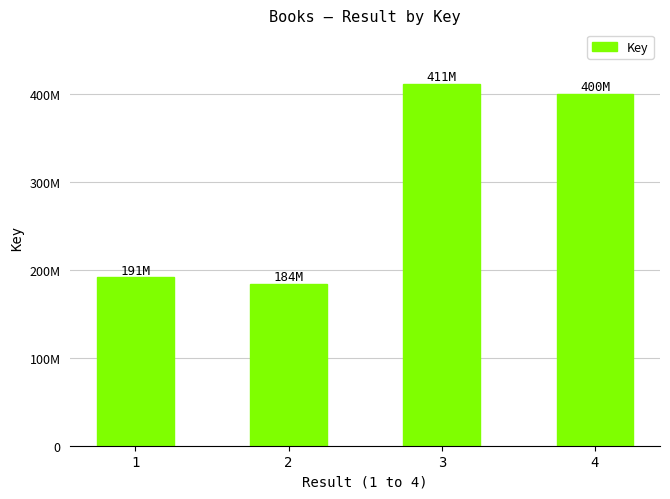

List the labels in order of value, largest first.

3, 4, 1, 2